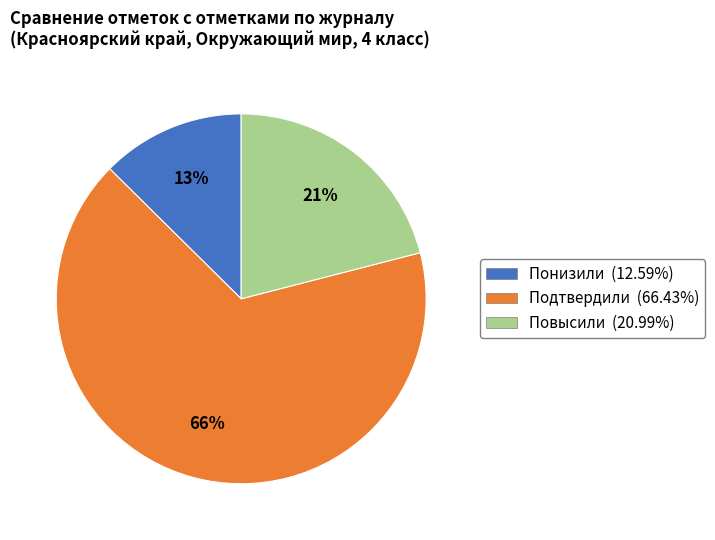

To the nearest percent, what percentage of the pie is Подтвердили?

66%